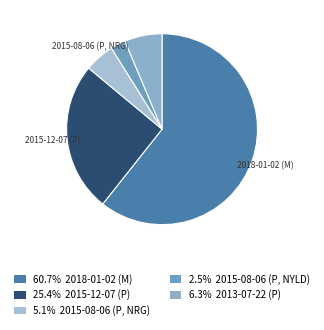

How many segments does this pie chart have?

5